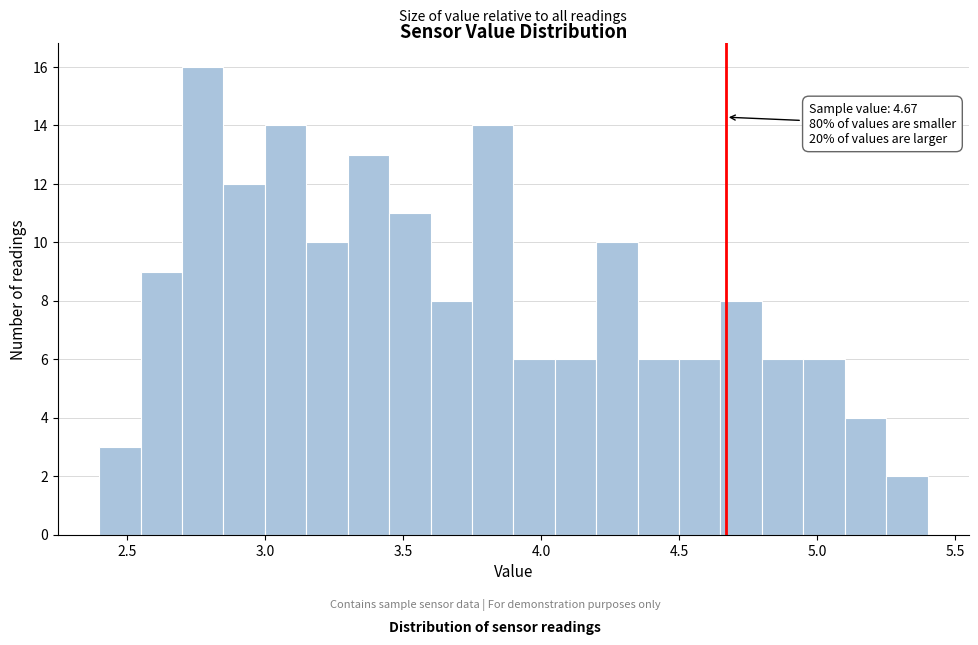

Around what value on the x-axis is the tallest bar? Give the approximate position of its centre, as read against the axis.

2.80